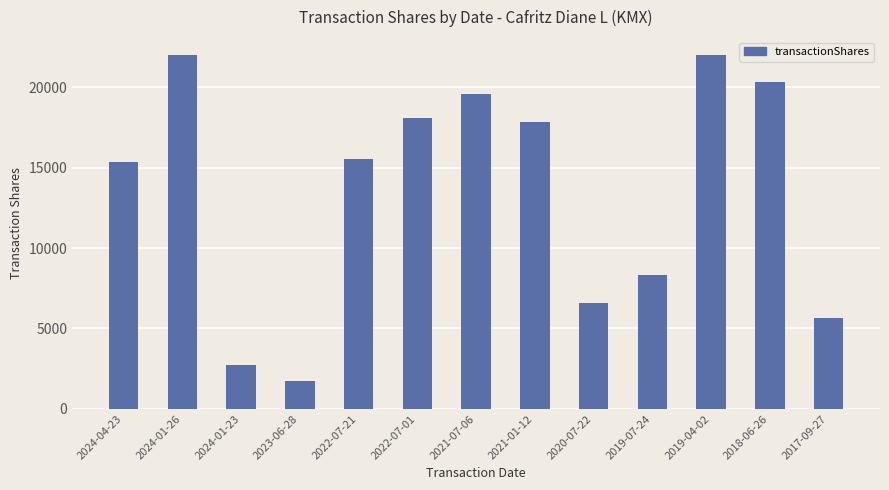

What is the greatest value displayed?

22011